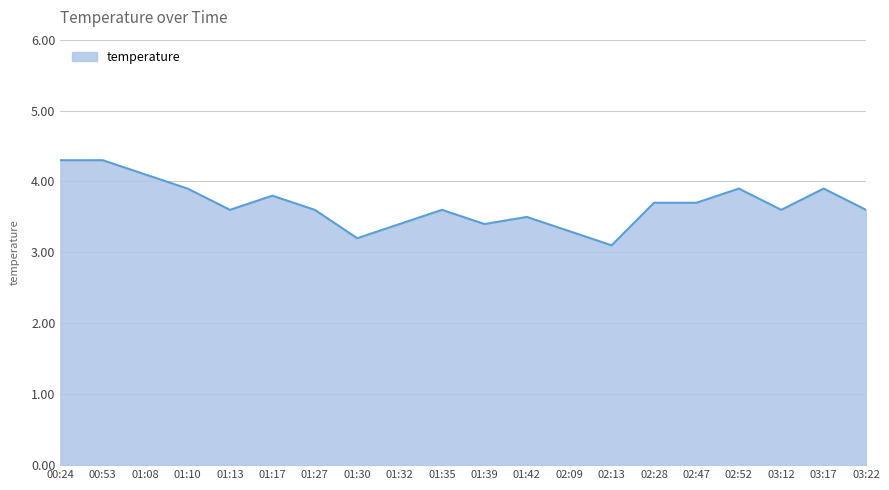

What is the ratio of the value at 02:52 to the value at 01:13?

1.1